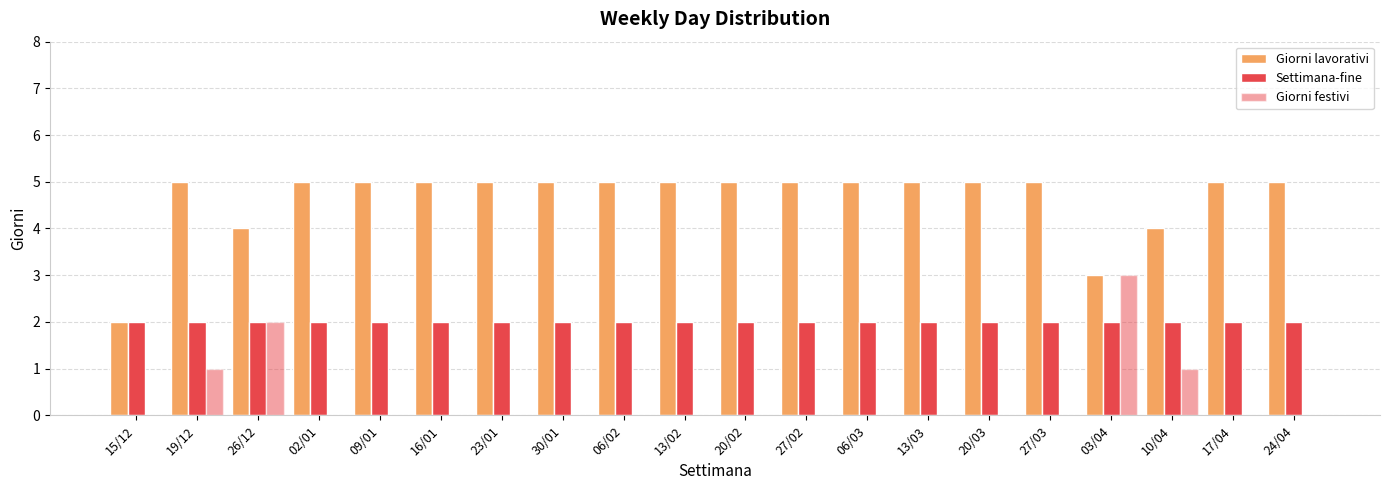

How many series are shown in this chart?

3